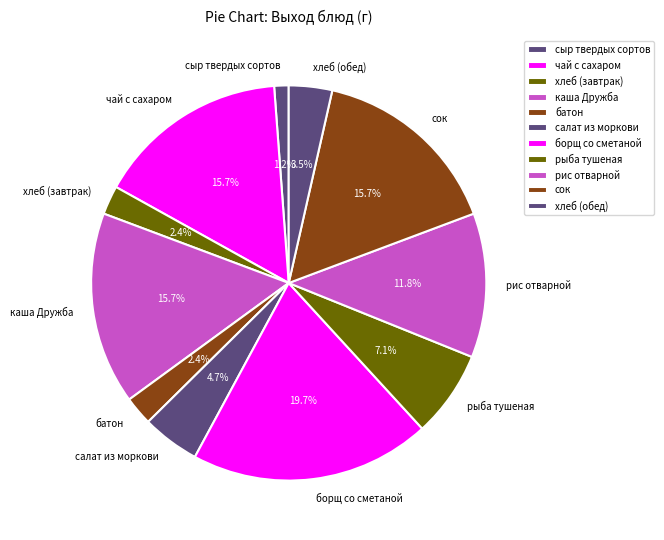

Does any single category account for the majority?

No